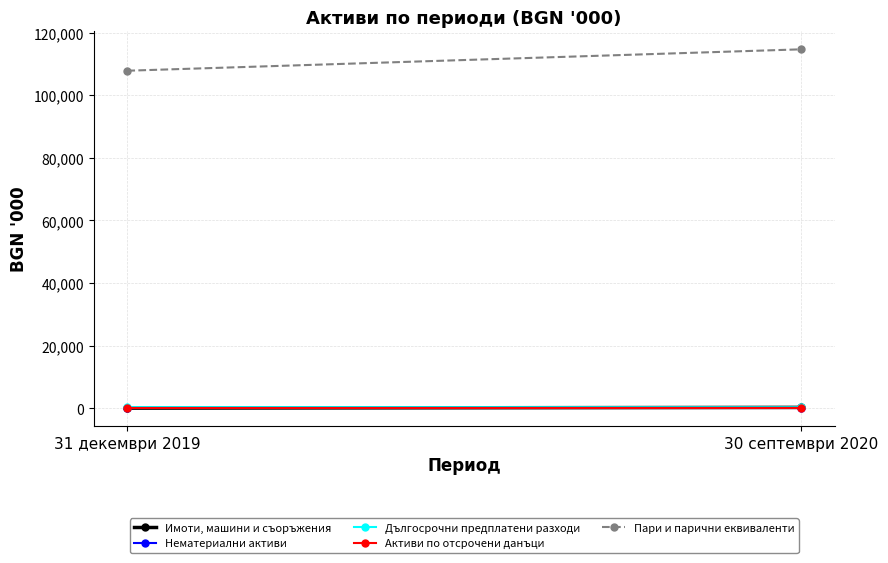

What is the average value of the Нематериални активи series?

62